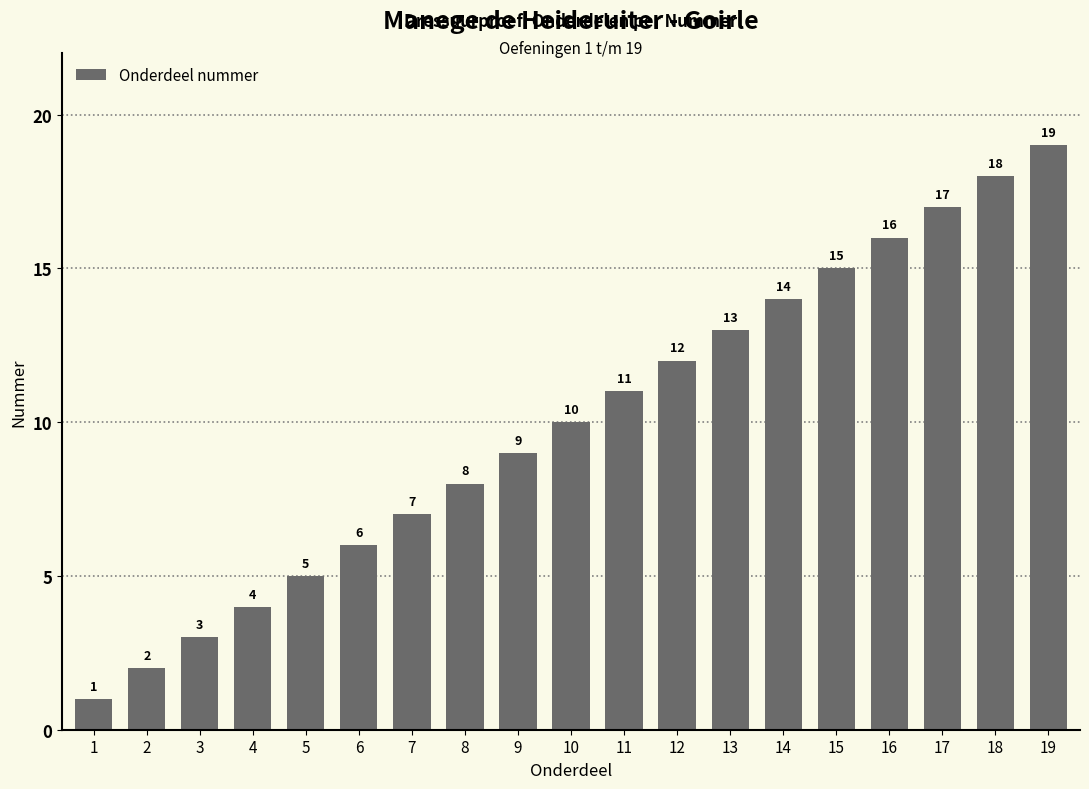

Between 5 and 12, which is larger?

12